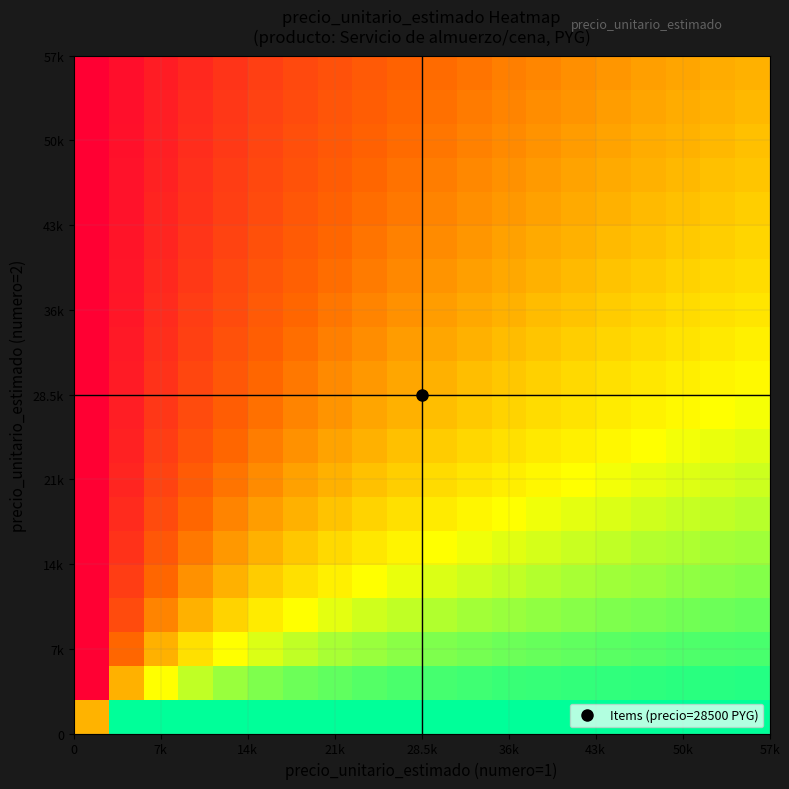

Count the number of categories in the chart.

20